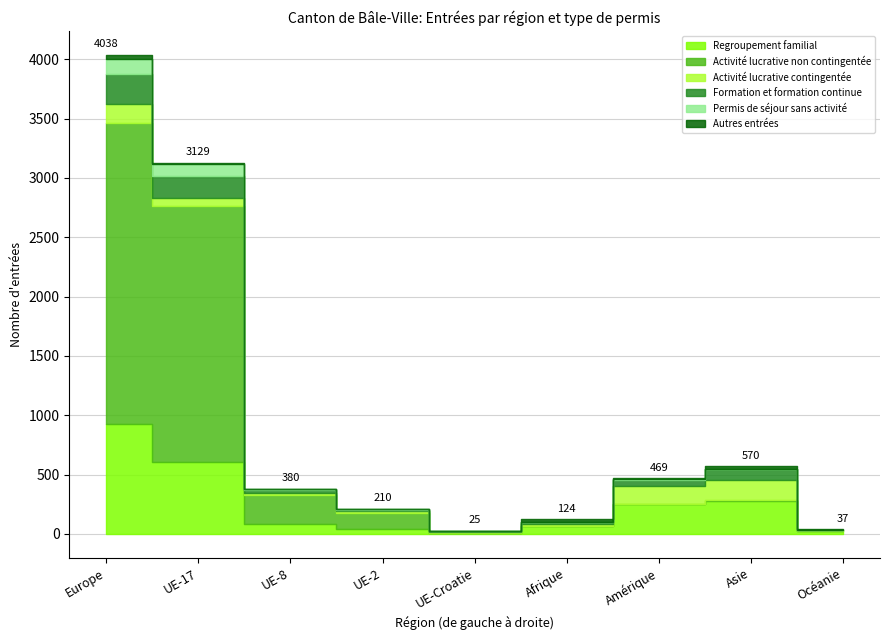

At which category does Autres entrées reach its first local valley?

UE-2